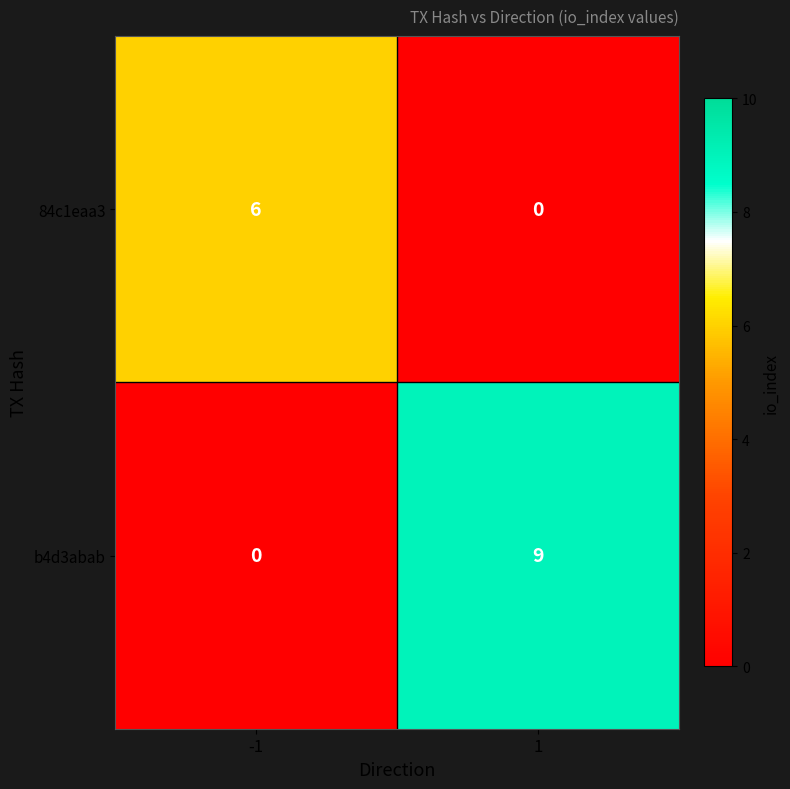

Reading right to left, what are all the values shown in this chart?

84c1eaa3: 0	6
b4d3abab: 9	0